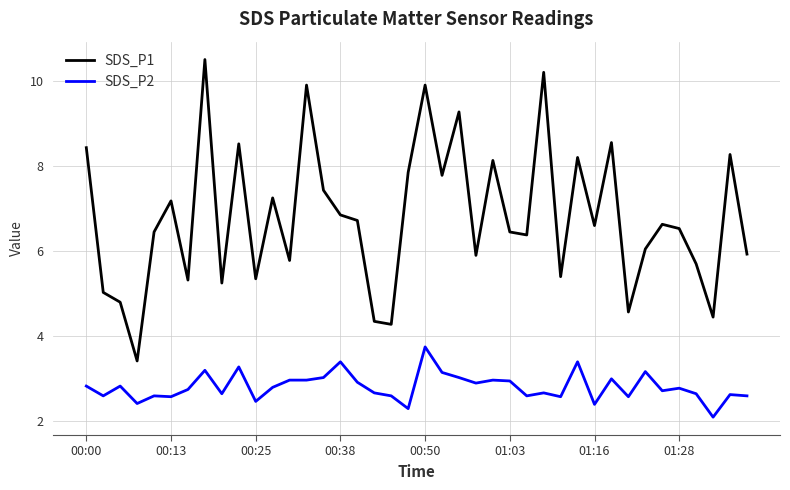

What is the greatest value displayed?

10.5